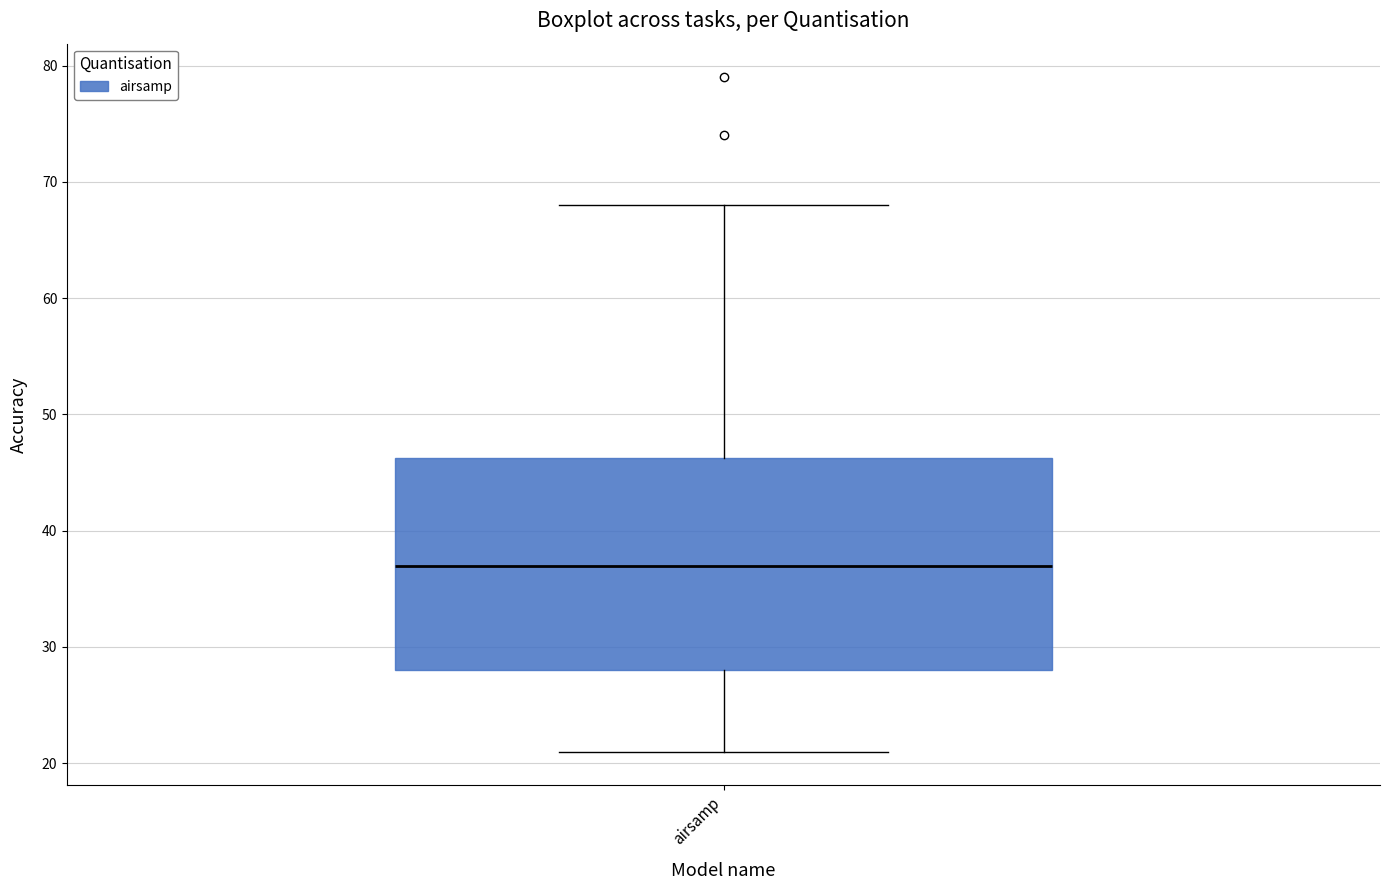

Where does the lower whisker of the box for airsamp end on the y-axis? The values are not printed on the chart, so give them approximately, as read against the axis.

21